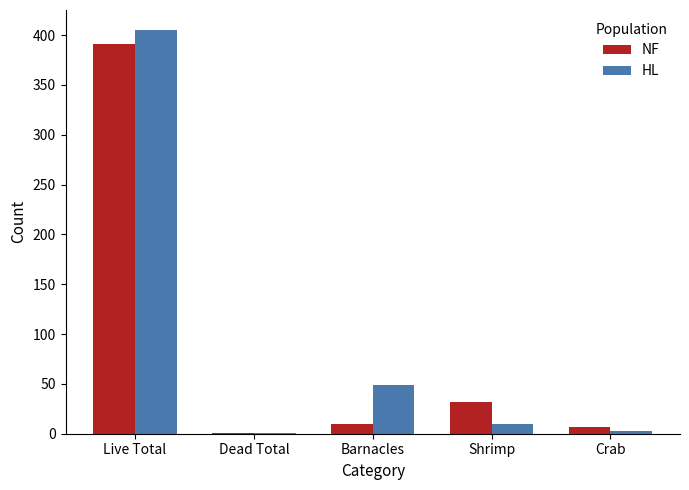

What is the total value across all series at Barnacles?

59